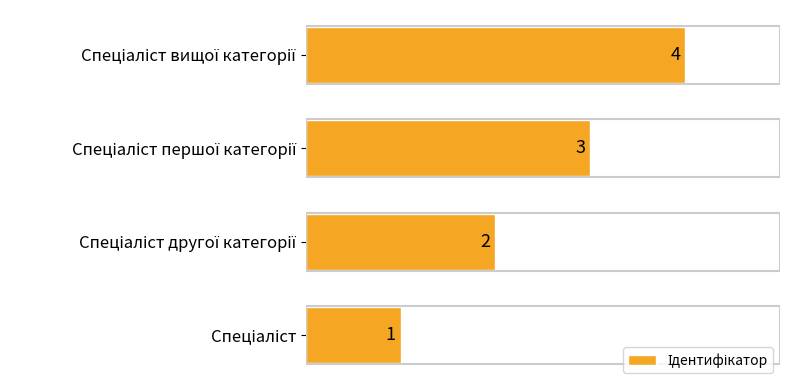

Count the values in the range 2 to 4.

3